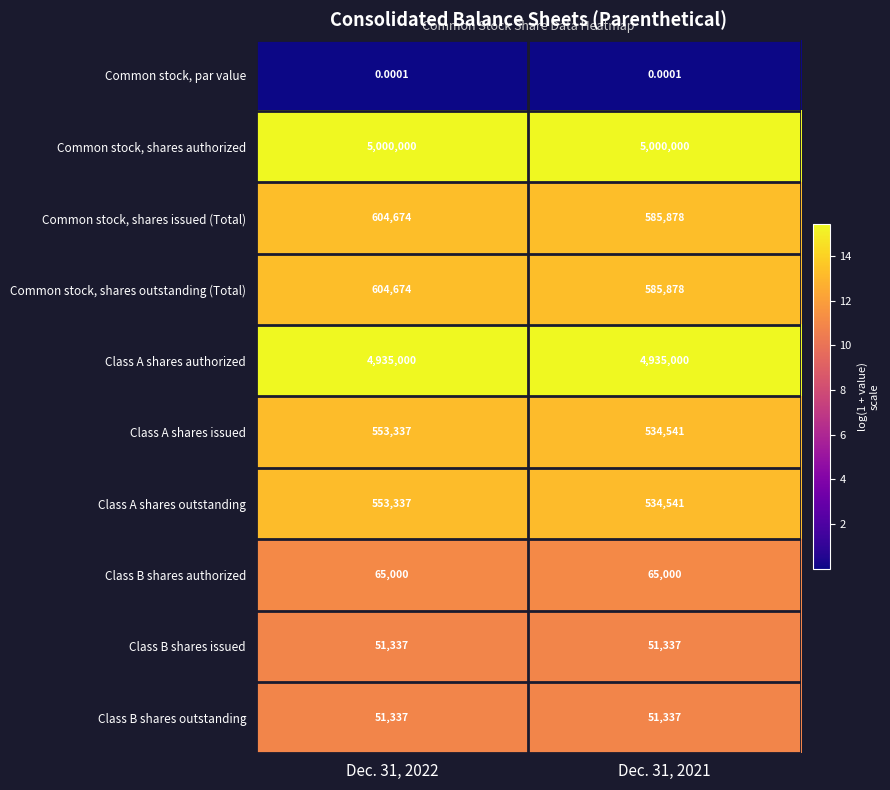

Which series has the largest total across all categories?

Common stock, shares authorized